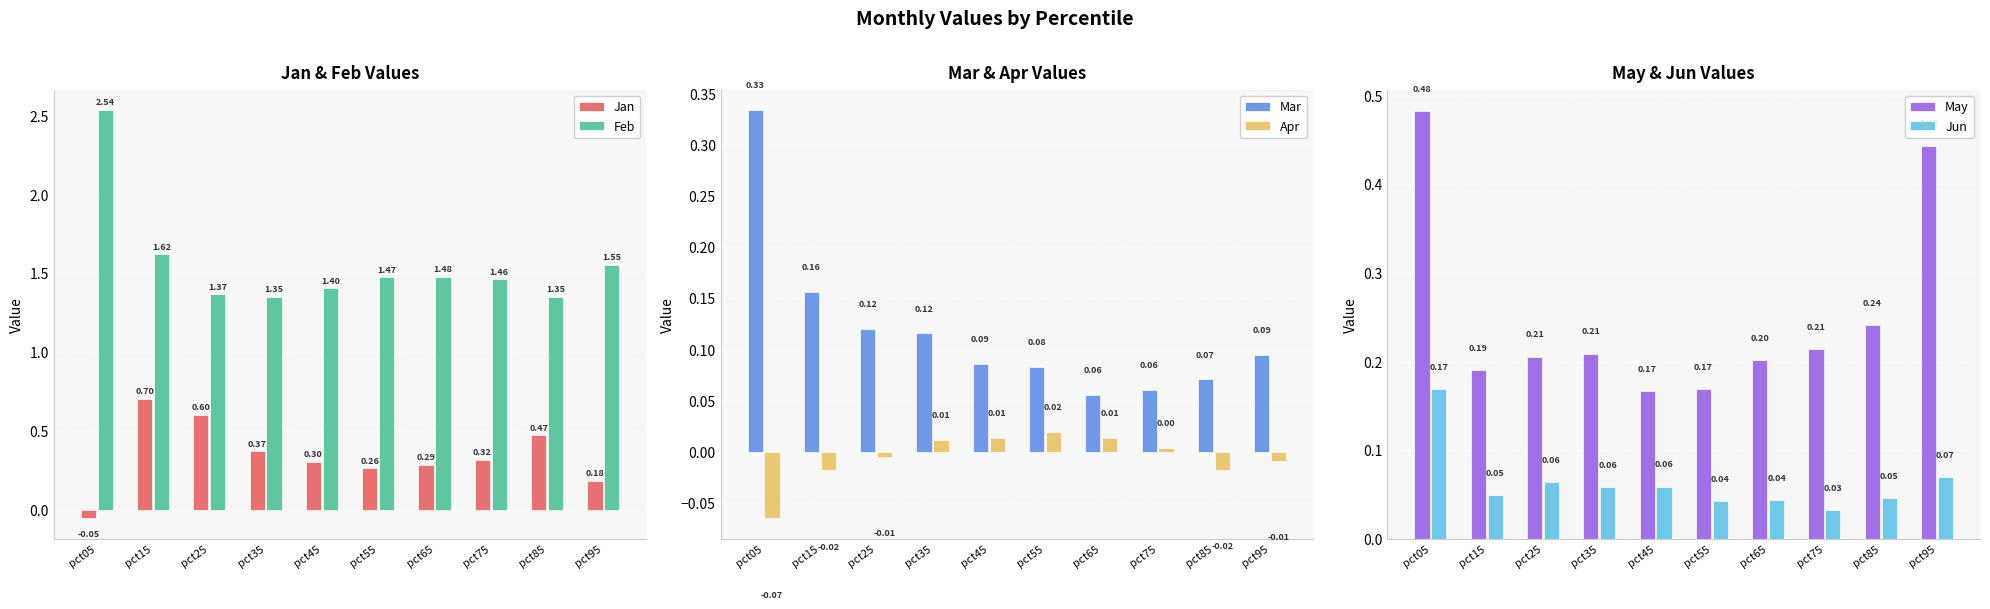

How many data points in Apr are less than 0?

5